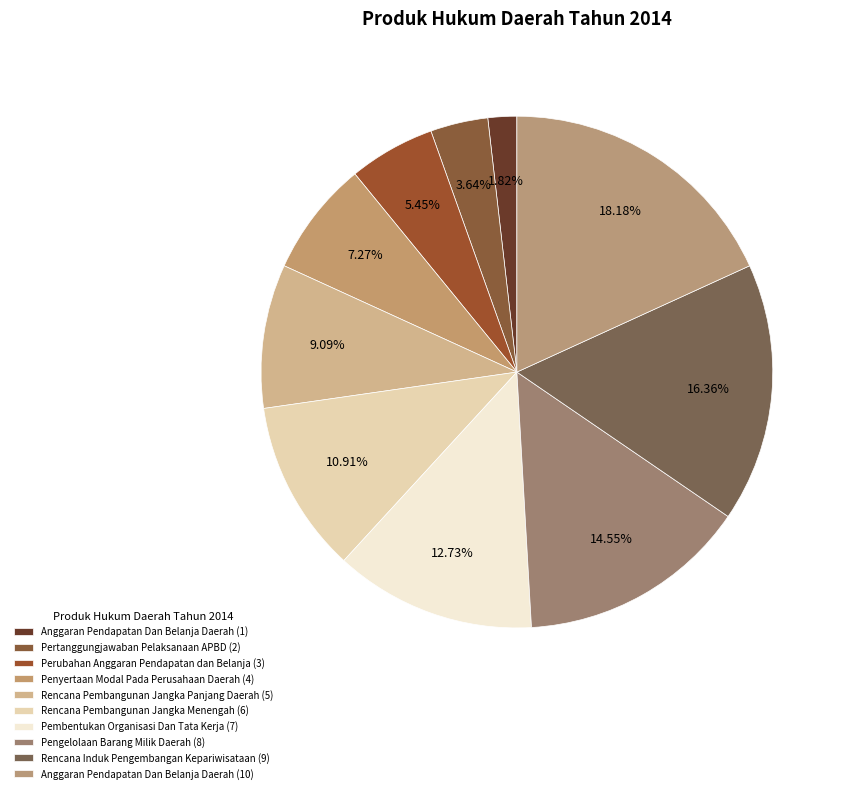

Count the number of slices in the pie.

10